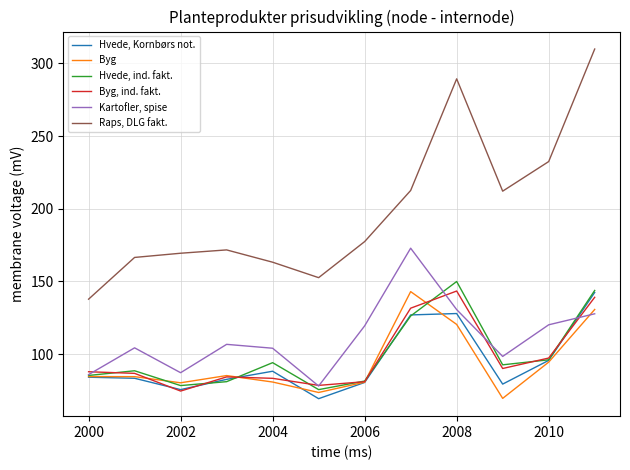

Rank the series by their maximum value, from lowest to highest.

Hvede, Kornbørs not., Byg, Byg, ind. fakt., Hvede, ind. fakt., Kartofler, spise, Raps, DLG fakt.